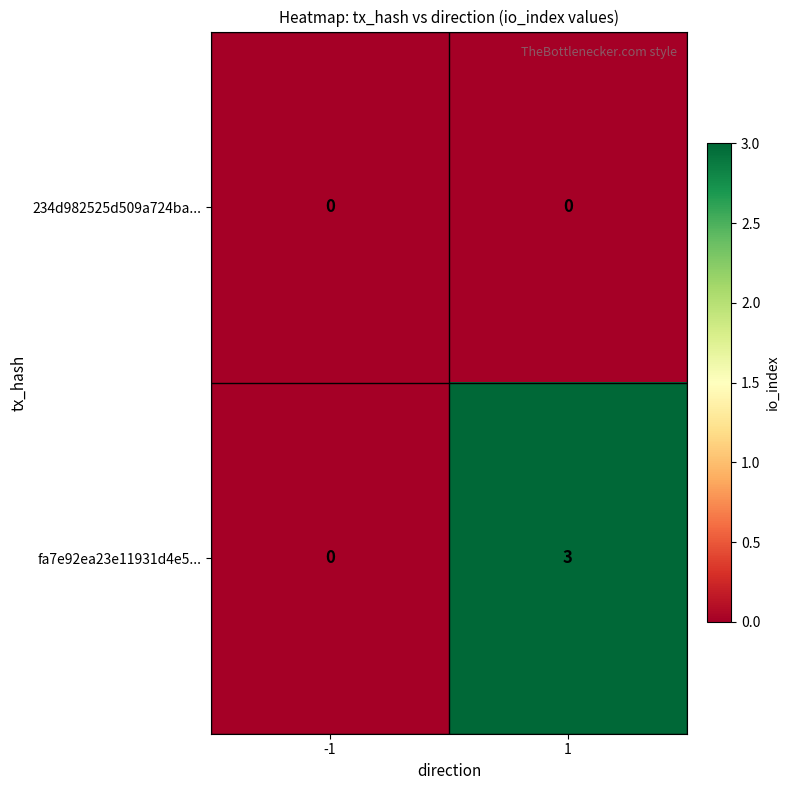

Reading left to right, transcribe all the data shown in this chart.

234d982525d509a724ba...: 0	0
fa7e92ea23e11931d4e5...: 0	3